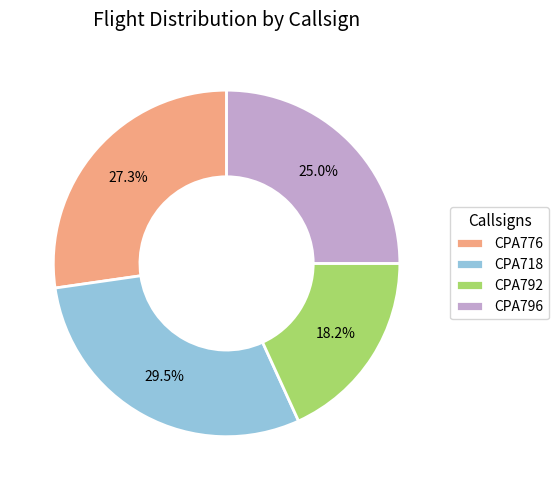

Is there any slice that represents more than half of the pie?

No